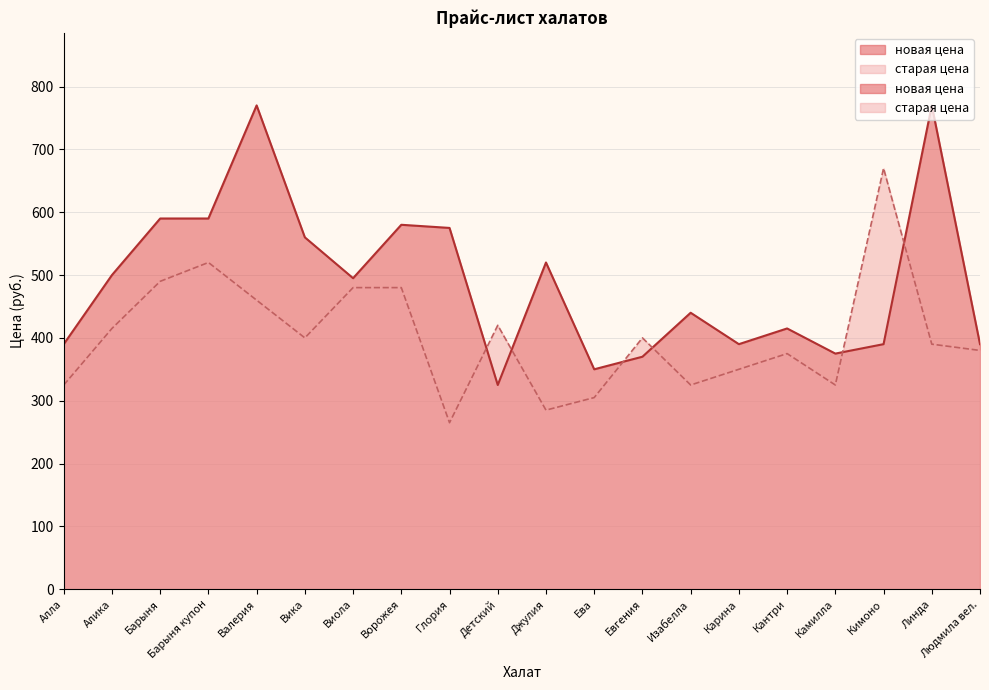

Which category has the highest value across all series?

Валерия